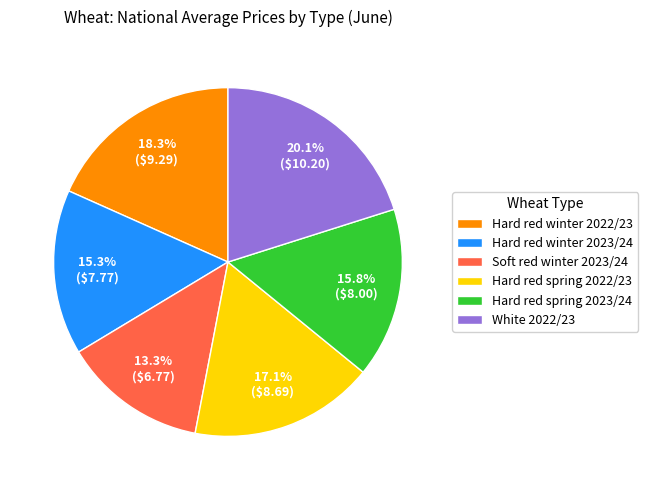

What is the ratio of the value at Hard red winter 2022/23 to the value at White 2022/23?

0.9